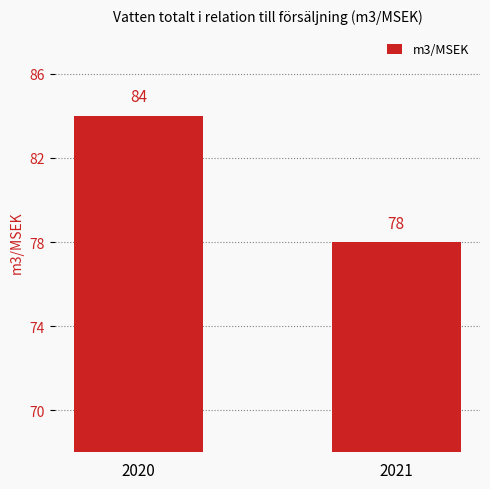

How many bars are there in total?

2